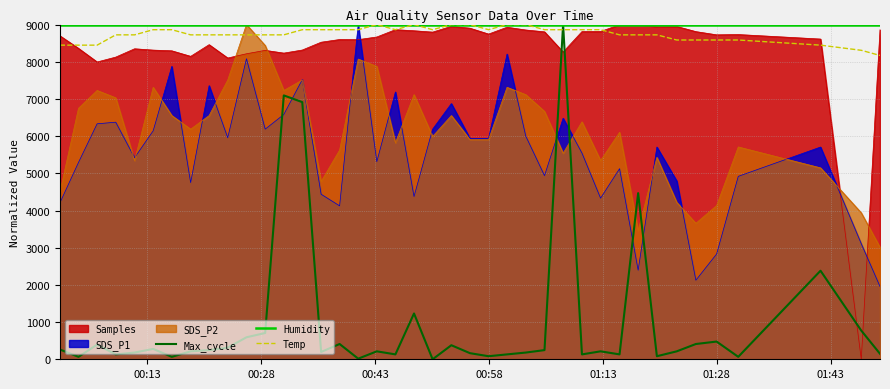

How many lines are shown in the chart?

6